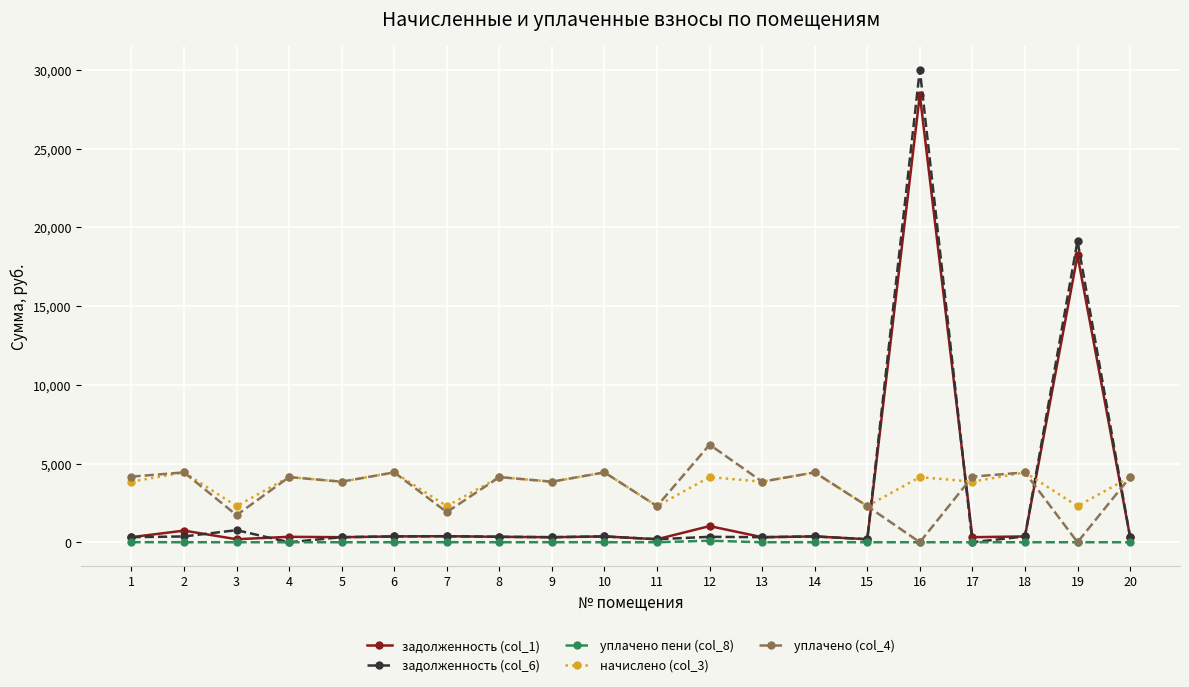

What value does the начислено (col_3) series have at 13?

3846.0